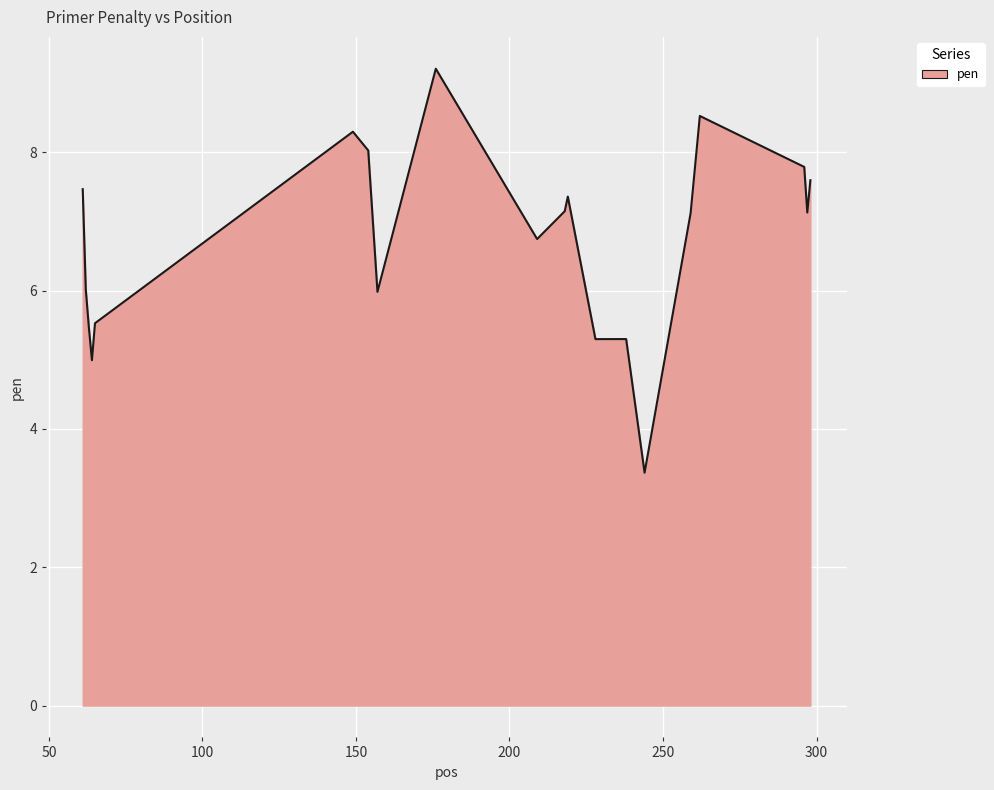

What is the maximum value shown in the chart?

9.2